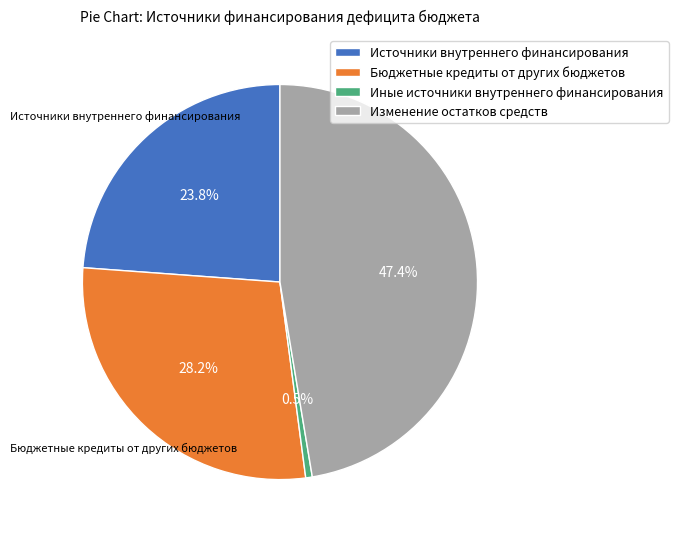

What percentage is NOT represented by Источники внутреннего финансирования?

76.2%